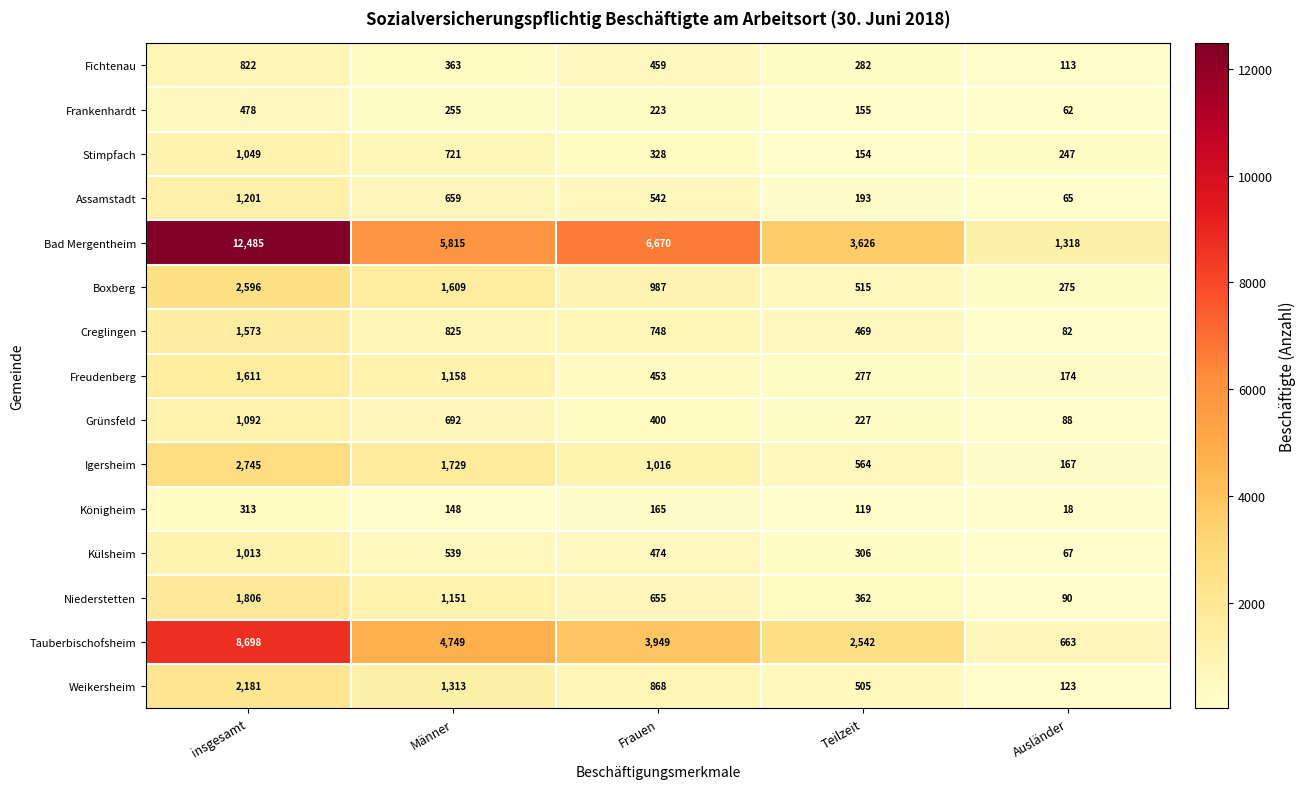

Which series has the largest total across all categories?

Bad Mergentheim